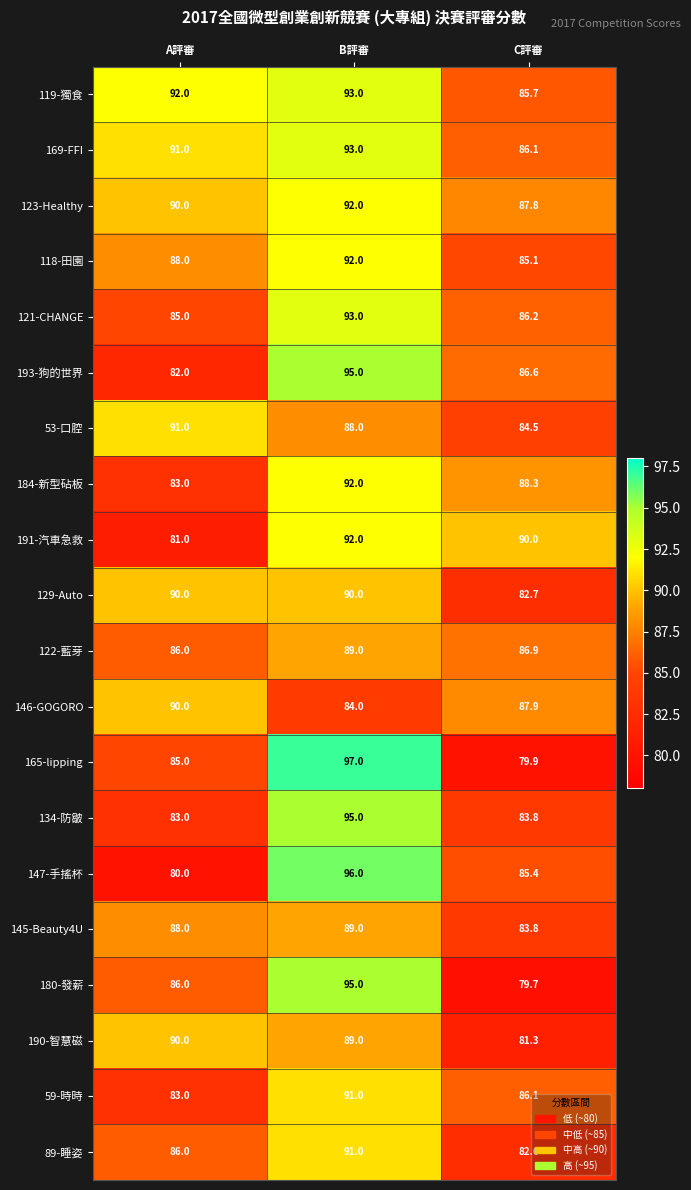

At which category is the sum across all series the highest?

B評審